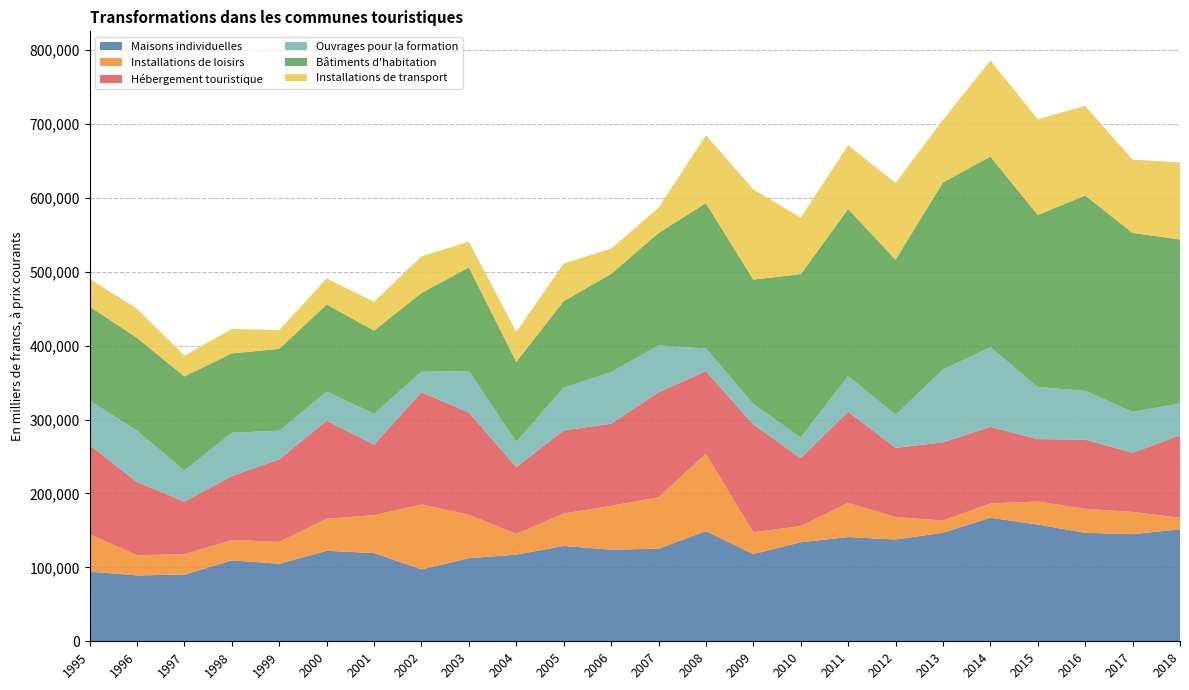

Reading left to right, what are all the values shown in this chart?

Maisons individuelles: 1995=94272	1996=89127	1997=90197	1998=109427	1999=104924	2000=122449	2001=119388	2002=97329	2003=112412	2004=117206	2005=129015	2006=123942	2007=125316	2008=149213	2009=117987	2010=134019	2011=141019	2012=137748	2013=146837	2014=167167	2015=157984	2016=146783	2017=144947	2018=151620
Installations de loisirs: 1995=50373	1996=27367	1997=27562	1998=27759	1999=29598	2000=43398	2001=51256	2002=87787	2003=58805	2004=28059	2005=43852	2006=59308	2007=69514	2008=104586	2009=29478	2010=21944	2011=46211	2012=30389	2013=16466	2014=19405	2015=31081	2016=32492	2017=30107	2018=15535
Hébergement touristique: 1995=120854	1996=99065	1997=71147	1998=86602	1999=111682	2000=132648	2001=95389	2002=151865	2003=138399	2004=90516	2005=112380	2006=111211	2007=142122	2008=111648	2009=145945	2010=91837	2011=123472	2012=93577	2013=105891	2014=103587	2015=84550	2016=93621	2017=80027	2018=111637
Ouvrages pour la formation: 1995=60374	1996=69275	1997=42116	1998=58421	1999=38656	2000=39439	2001=41708	2002=27660	2003=56031	2004=34285	2005=57990	2006=69618	2007=63352	2008=30778	2009=27653	2010=27913	2011=48328	2012=44736	2013=98494	2014=107744	2015=70532	2016=65982	2017=55353	2018=43076
Bâtiments d'habitation: 1995=127141	1996=125724	1997=127340	1998=107345	1999=110799	2000=117794	2001=112645	2002=106663	2003=140263	2004=108062	2005=117040	2006=133002	2007=152168	2008=196647	2009=168311	2010=221049	2011=225922	2012=209876	2013=253115	2014=257988	2015=232729	2016=264363	2017=242108	2018=221802
Installations de transport: 1995=37213	1996=39567	1997=28185	1998=33065	1999=25424	2000=35285	2001=38902	2002=49627	2003=34905	2004=40574	2005=50893	2006=34292	2007=34071	2008=91955	2009=122080	2010=76455	2011=86378	2012=103867	2013=84648	2014=130097	2015=129507	2016=121319	2017=99201	2018=104223